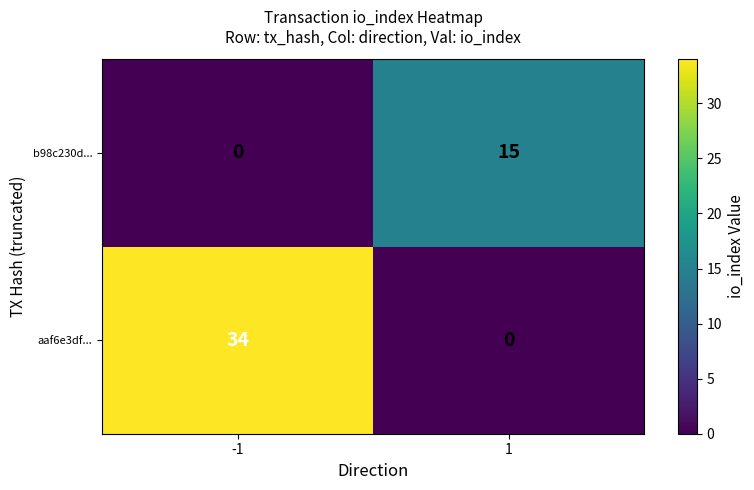

Reading left to right, extract all data points from this chart.

b98c230d...: -1=0	1=15
aaf6e3df...: -1=34	1=0